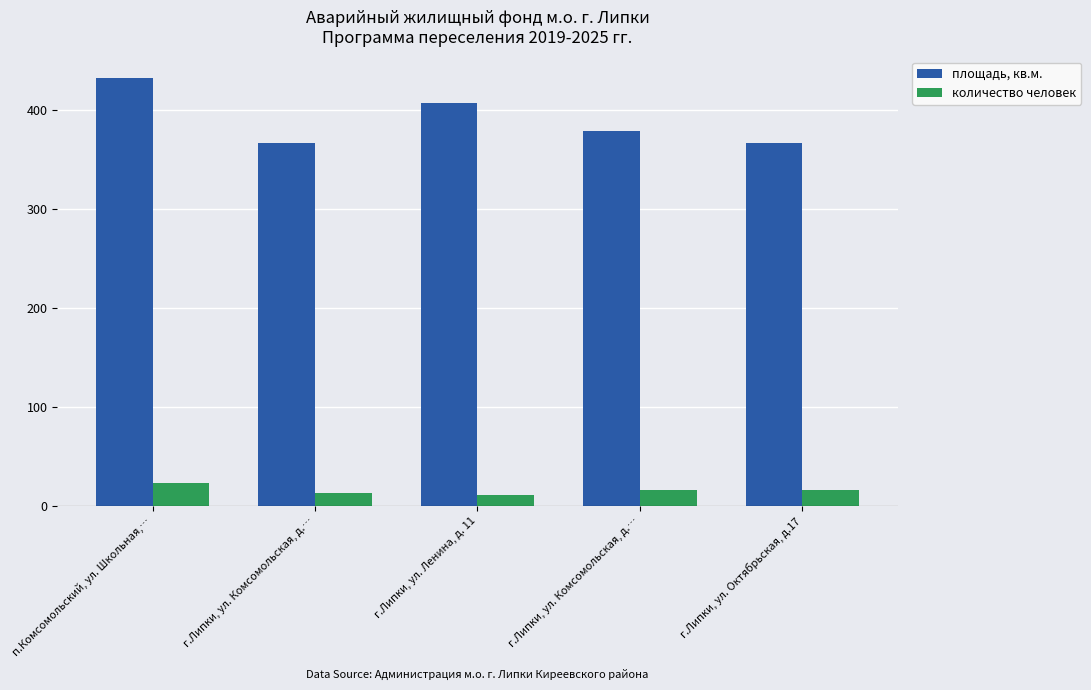

What are all the series names shown in the legend?

площадь, кв.м., количество человек